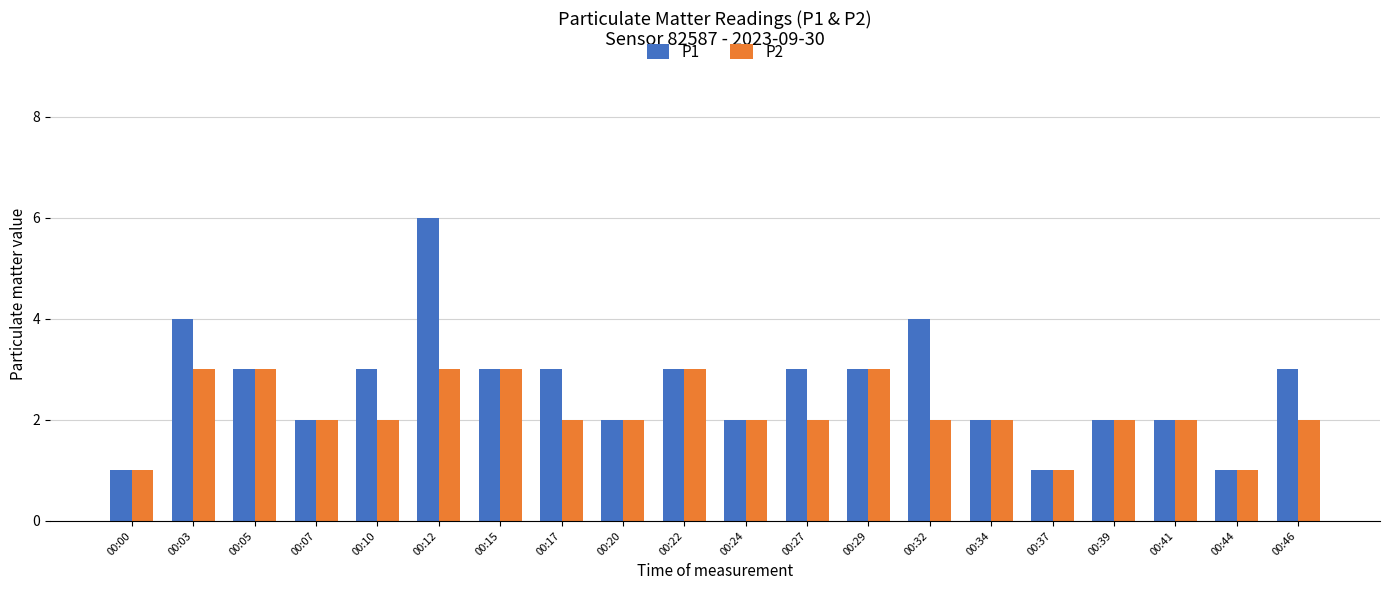

Are the bars grouped side by side (vs. stacked)?

Yes